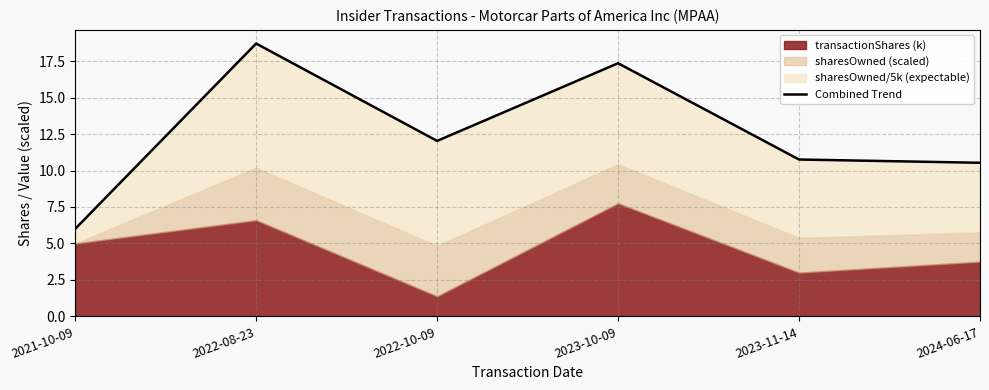

How many points are lower than both their immediate neighbors (excluding endpoints)?

1